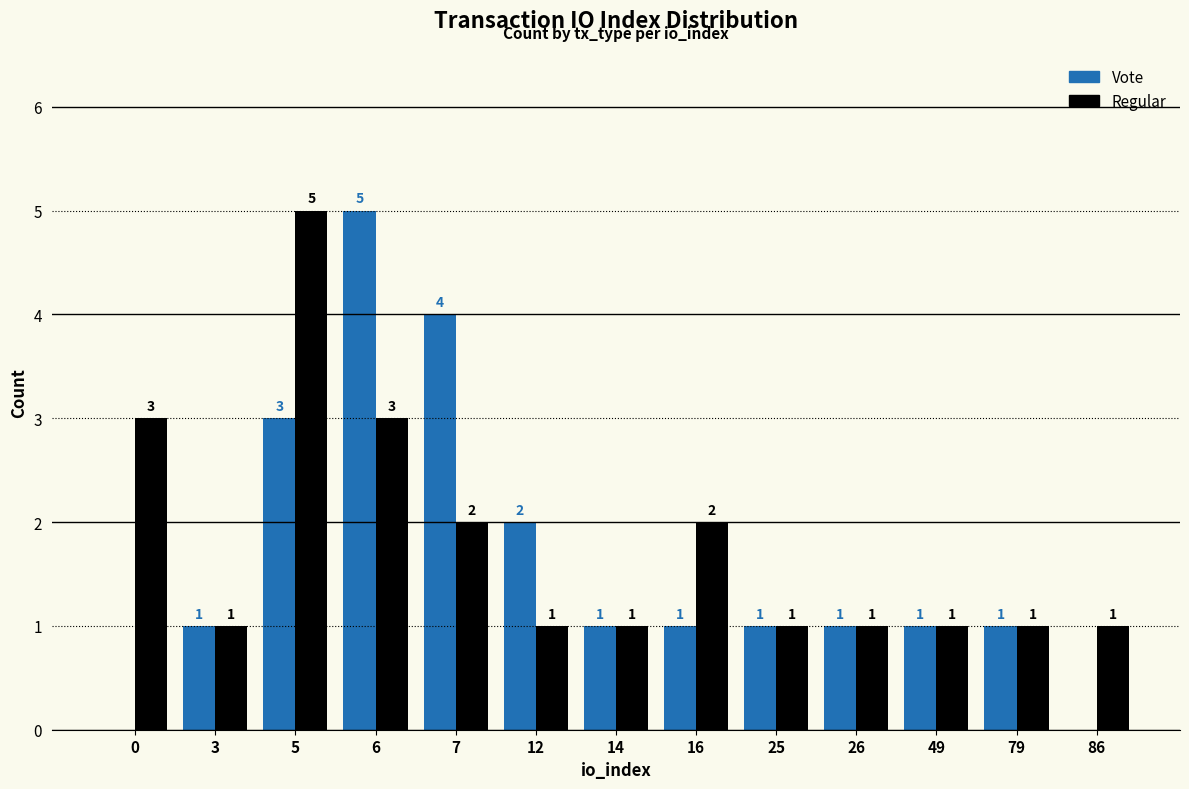

The Vote series shows 5 at 6. True or false?

True